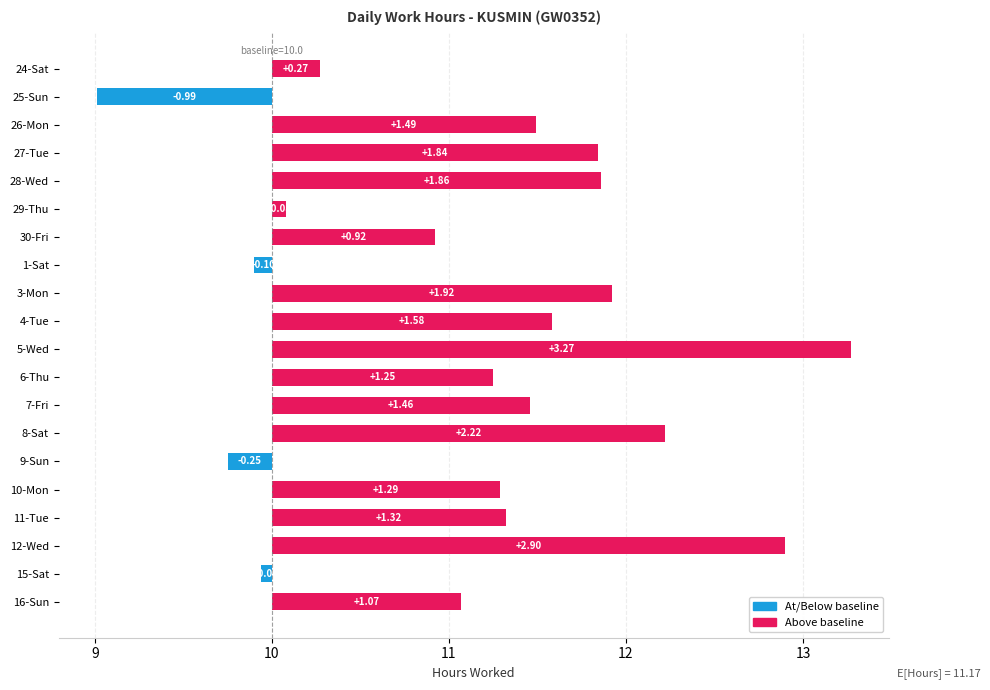

What is the difference between the maximum and second lowest values?

3.5